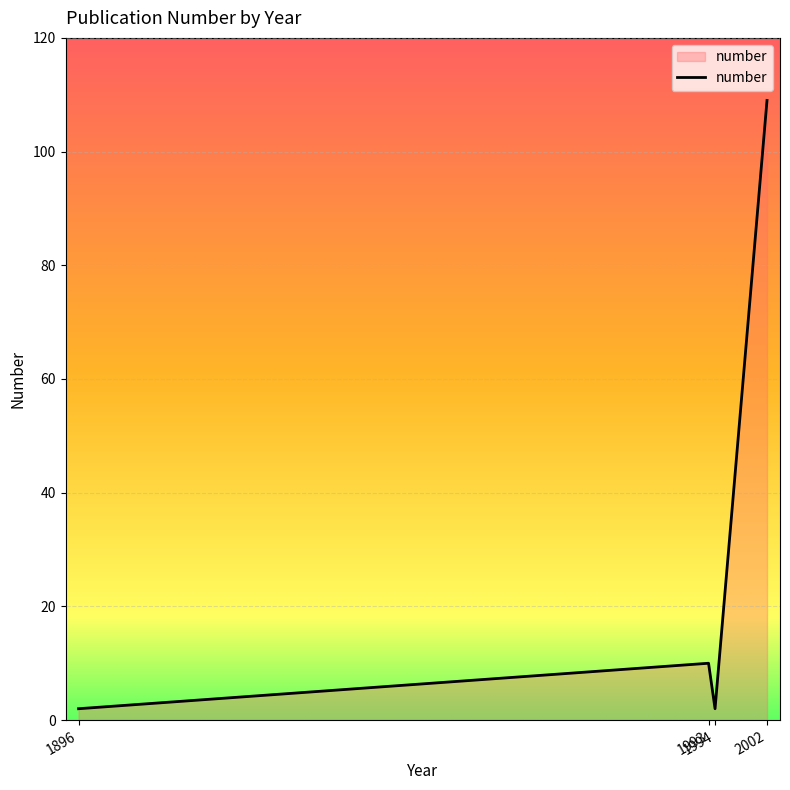

How many interior local peaks (higher than both neighbors) does the data have?

1